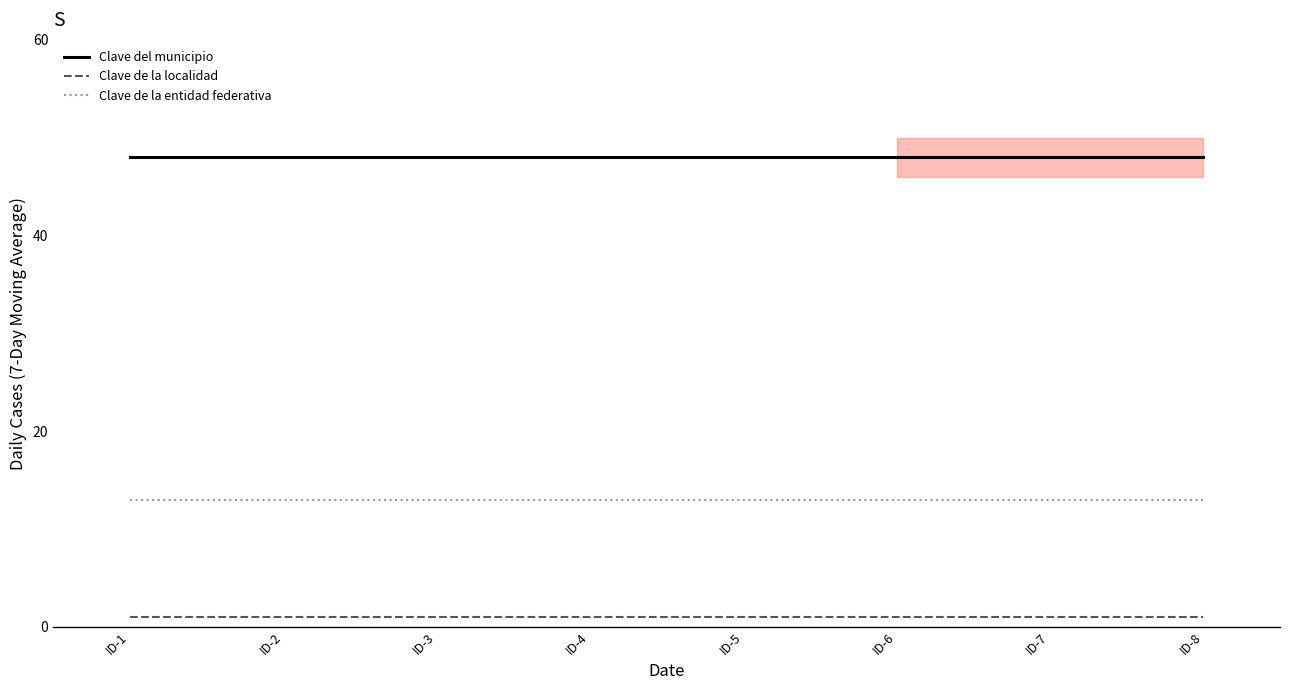

True or false: Clave de la localidad and Clave del municipio cross at least once.

False